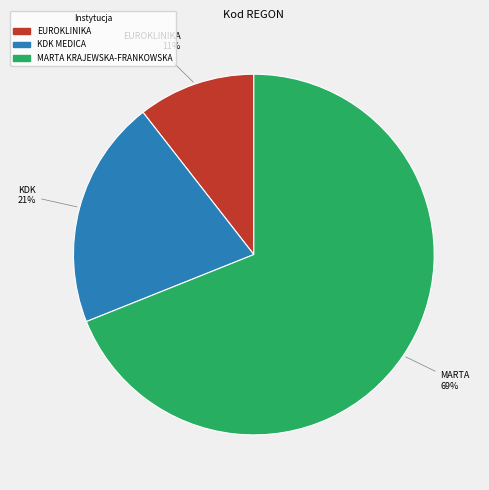

Between MARTA KRAJEWSKA-FRANKOWSKA and KDK MEDICA, which is larger?

MARTA KRAJEWSKA-FRANKOWSKA